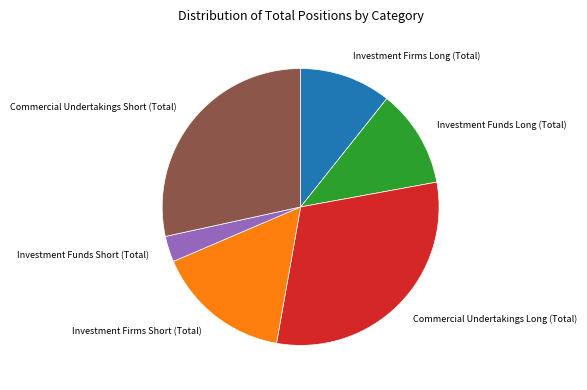

Does any single category account for the majority?

No